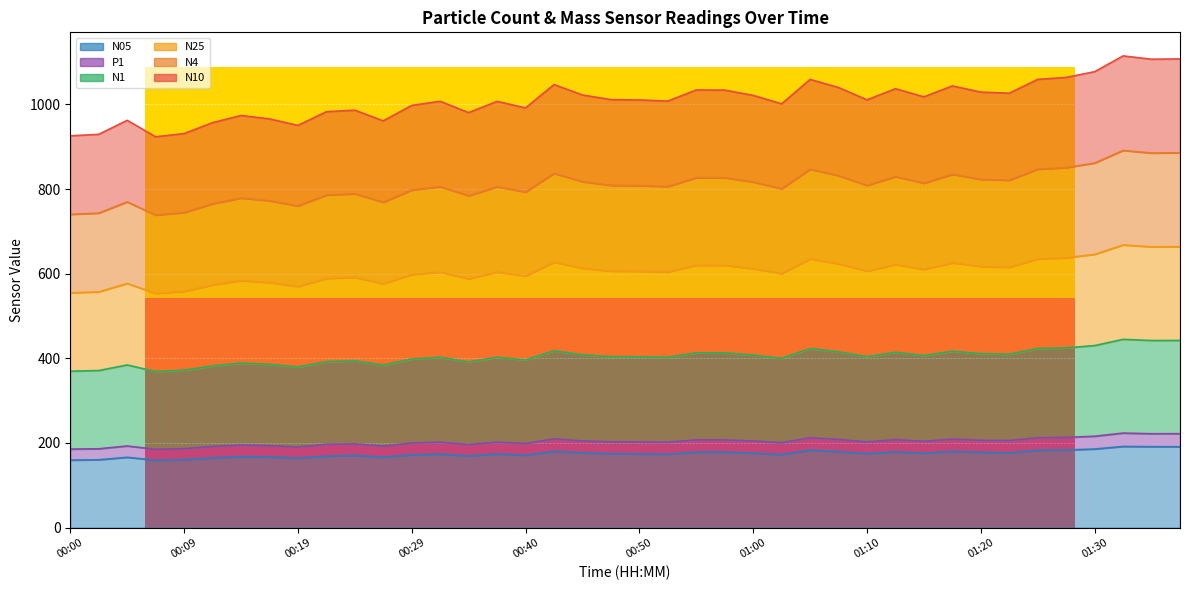

Is it true that N25 equals 379.8 at 00:19?

False